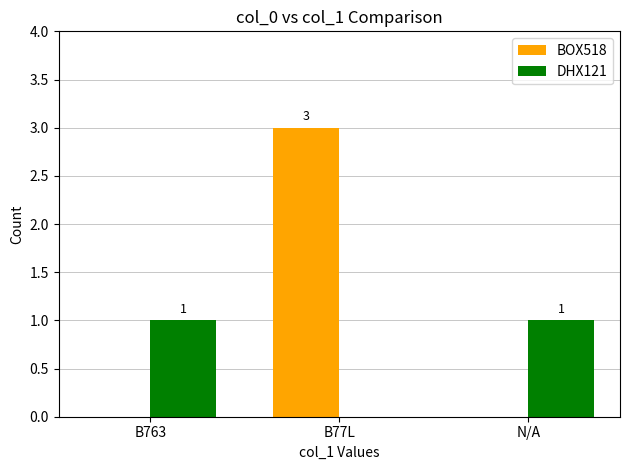

Is the value of DHX121 at B77L greater than the value of BOX518 at B77L?

No